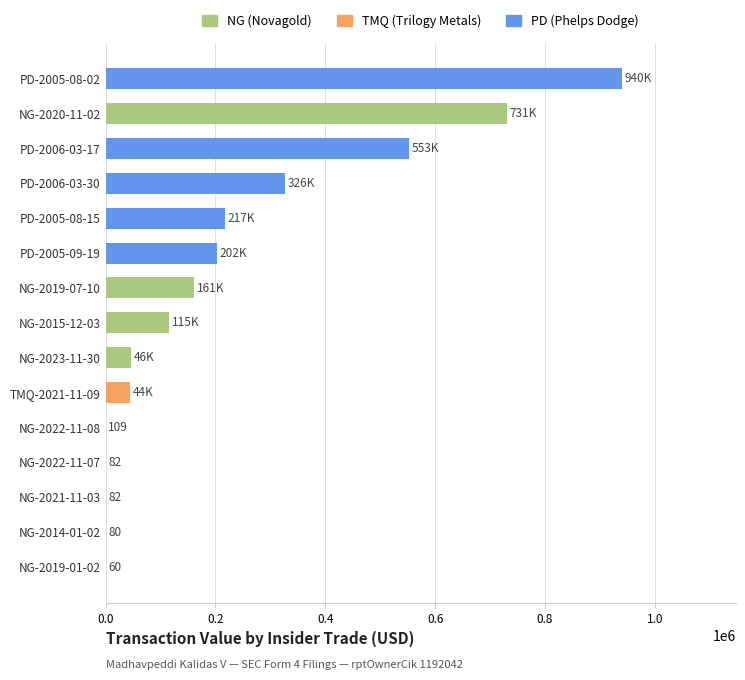

What is the sum of all values?

3335622